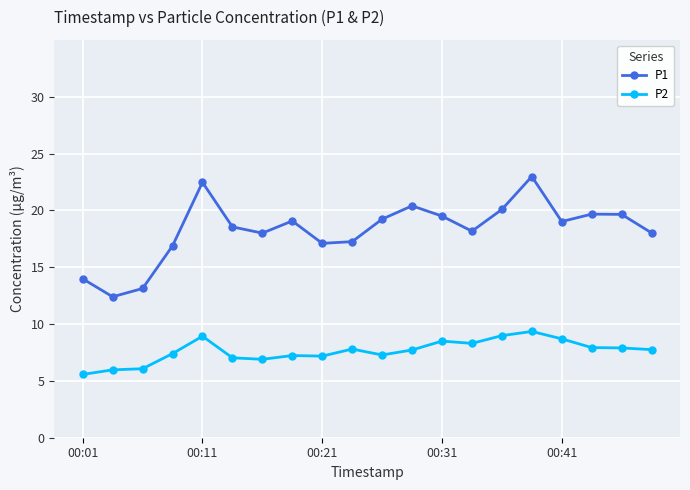

What is the value of the P1 point at the 20th from the left?

18.0